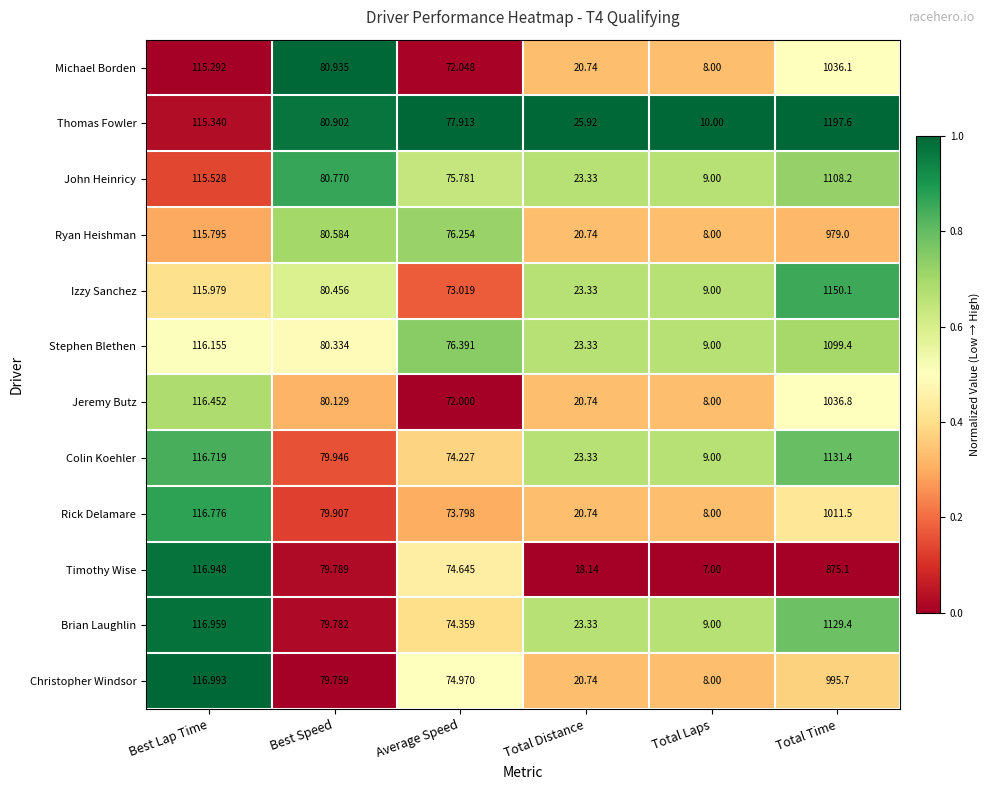

List the series in order of their peak value, highest first.

Thomas Fowler, Izzy Sanchez, Colin Koehler, Brian Laughlin, John Heinricy, Stephen Blethen, Jeremy Butz, Michael Borden, Rick Delamare, Christopher Windsor, Ryan Heishman, Timothy Wise